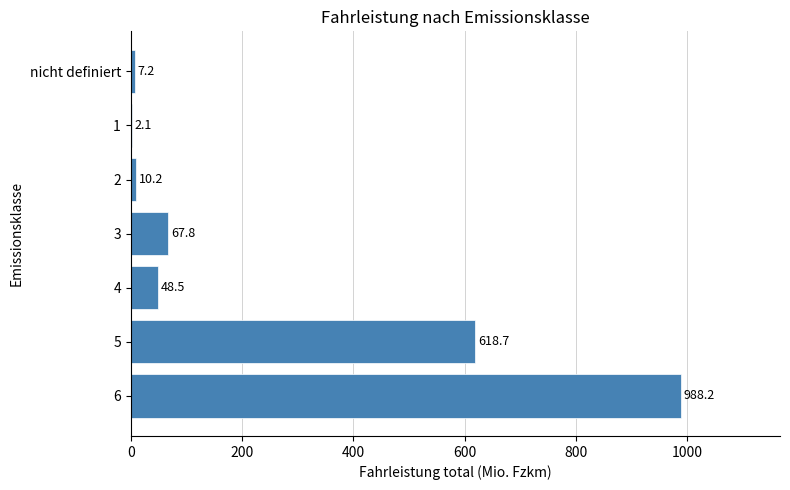

What is the average value?

249.0